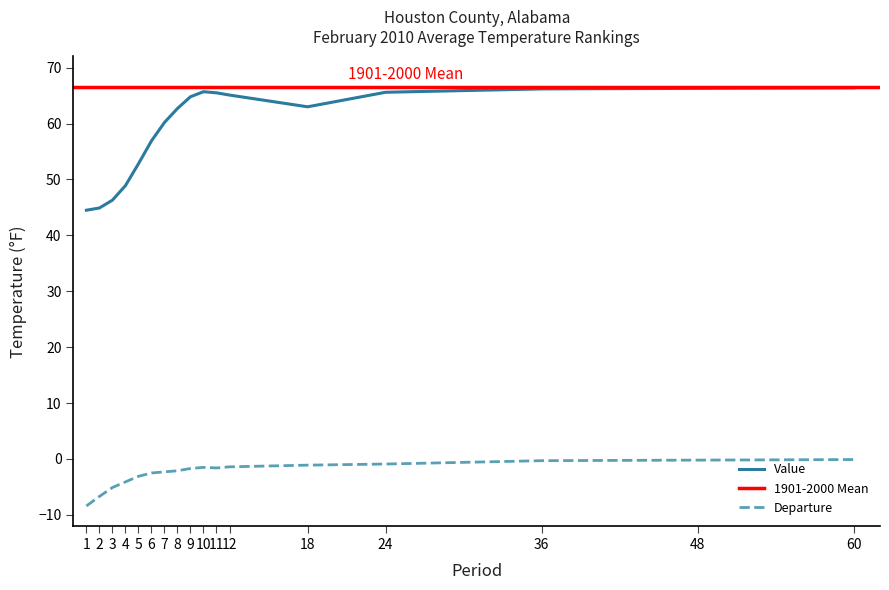

Is the value of Departure at 6 greater than the value of Value at 6?

No